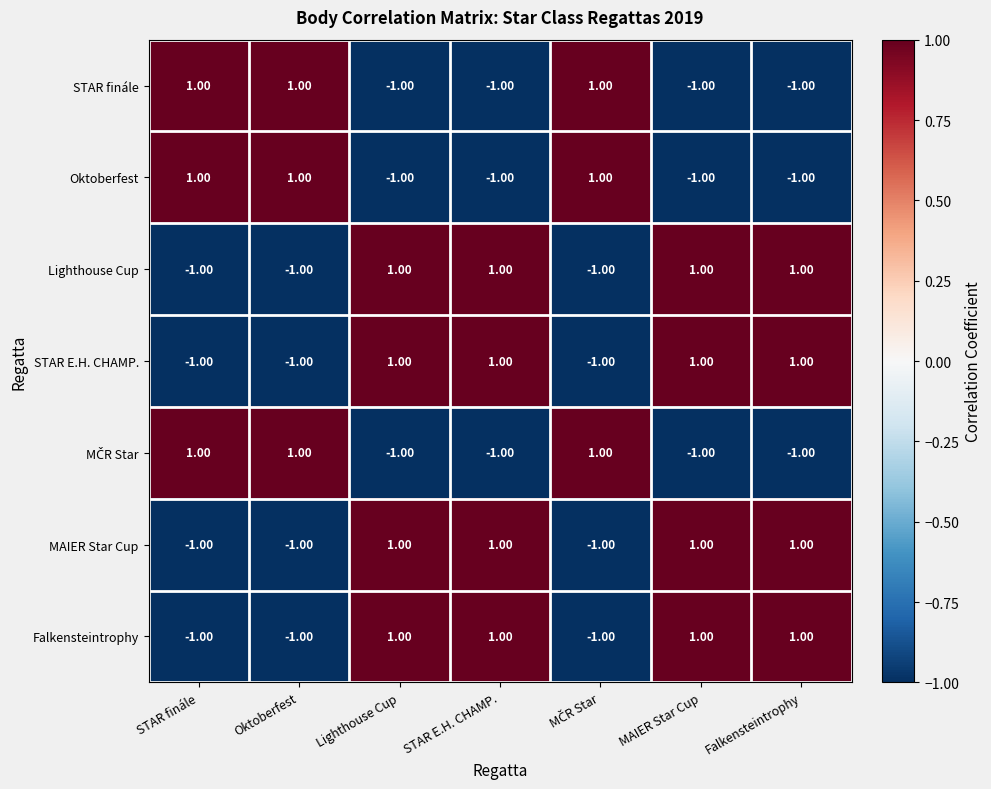

At how many categories does at least one series exceed 0?

7